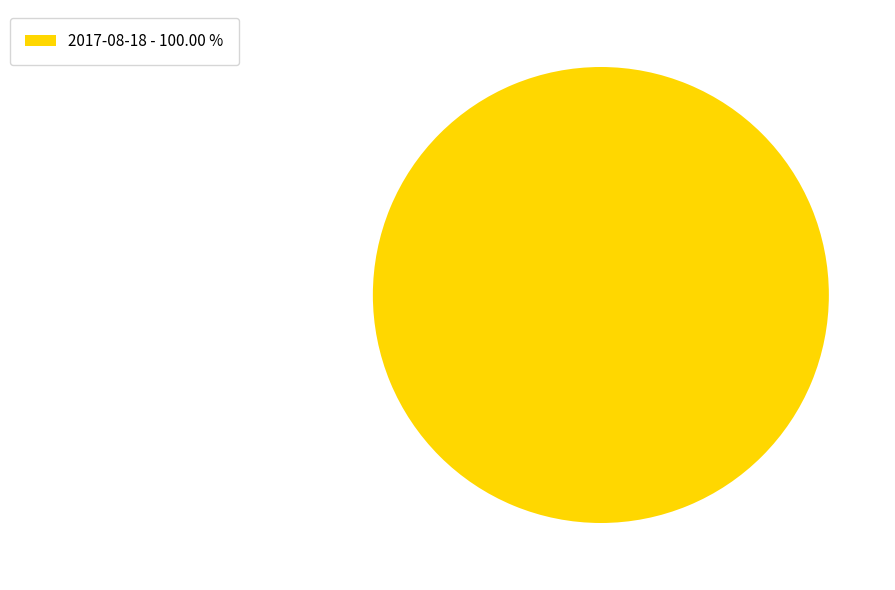

Which category accounts for the majority?

2017-08-18 - 100.00 %